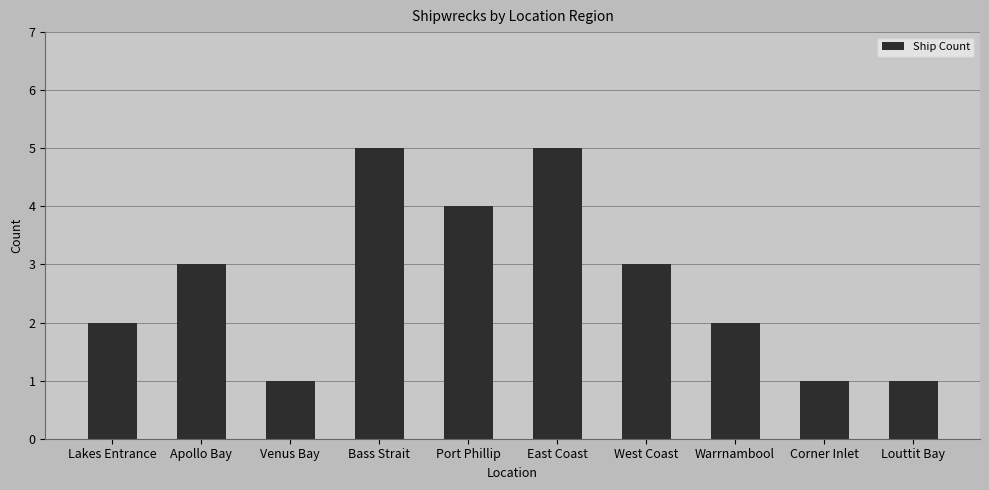

What is the change in value from West Coast to Louttit Bay?

-2